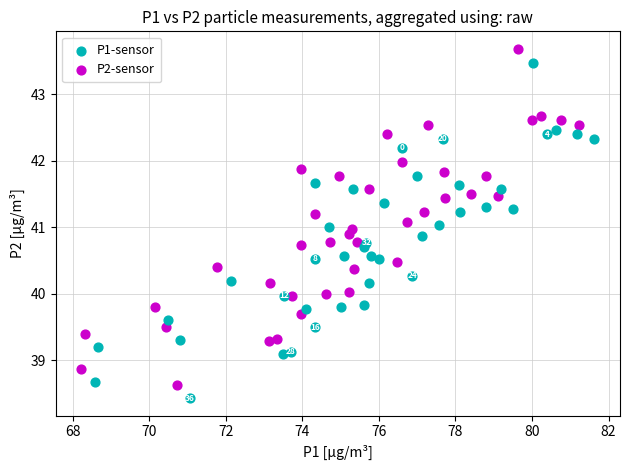

Which series reaches the maximum Y coordinate?

P2-sensor